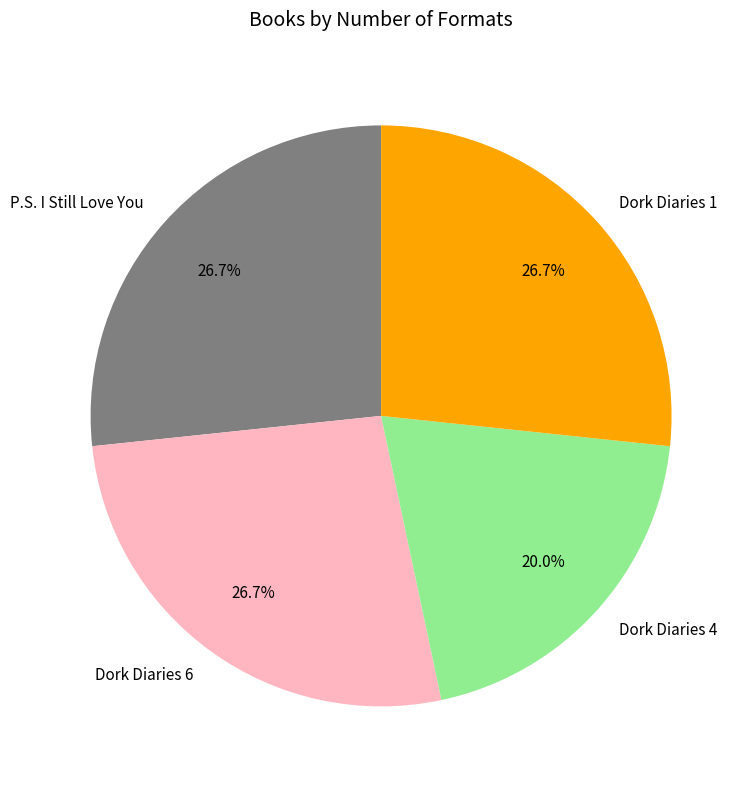

To the nearest percent, what is the average slice percentage?

25%